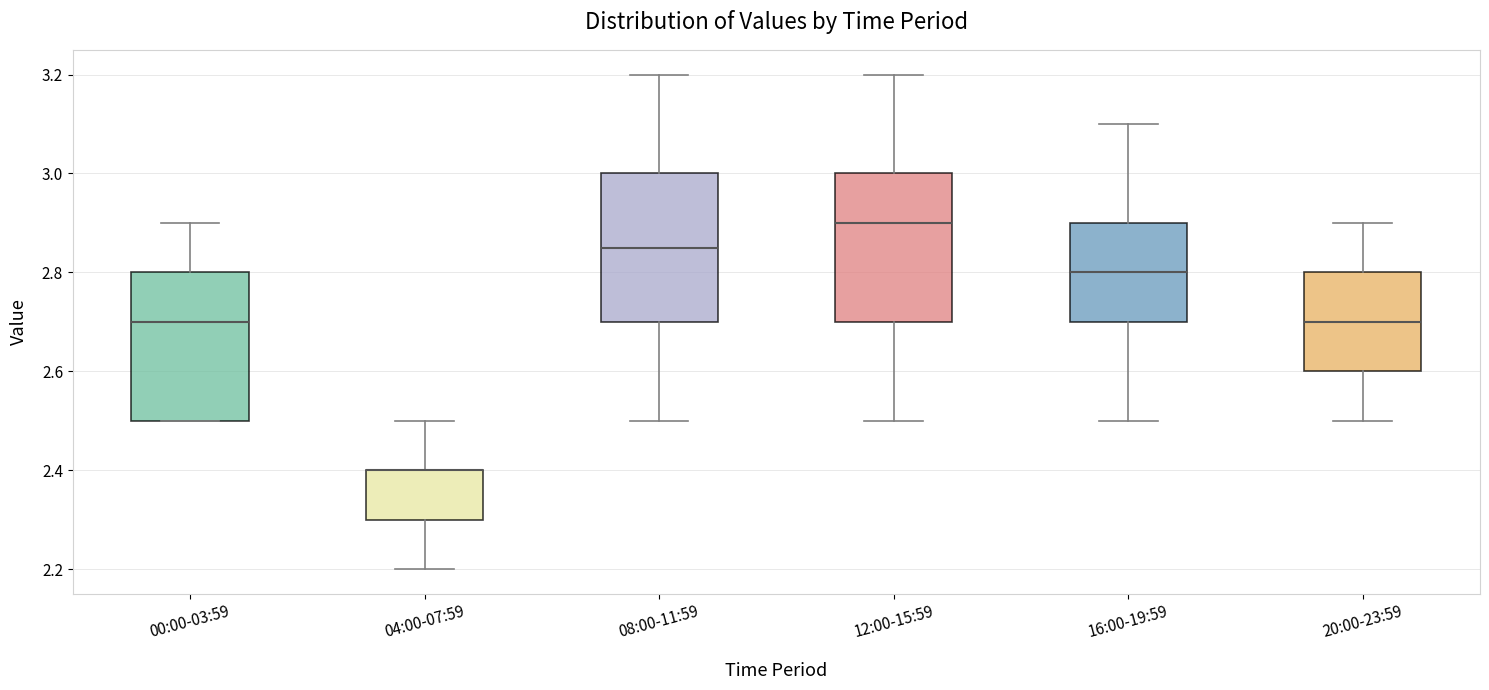

Reading left to right, transcribe this box plot: for each box, give where its median line is, the range the box spans, and where its two whiskers end, as read against the y-axis. The values are not printed on the chart, so give them approximately, as read against the axis.

00:00-03:59: median 2.70, box 2.50 to 2.80, whiskers 2.50 to 2.90
04:00-07:59: median 2.40 (drawn on the box's upper edge), box 2.30 to 2.40, whiskers 2.20 to 2.50
08:00-11:59: median 2.86, box 2.70 to 3.00, whiskers 2.50 to 3.20
12:00-15:59: median 2.90, box 2.70 to 3.00, whiskers 2.50 to 3.20
16:00-19:59: median 2.80, box 2.70 to 2.90, whiskers 2.50 to 3.10
20:00-23:59: median 2.70, box 2.60 to 2.80, whiskers 2.50 to 2.90